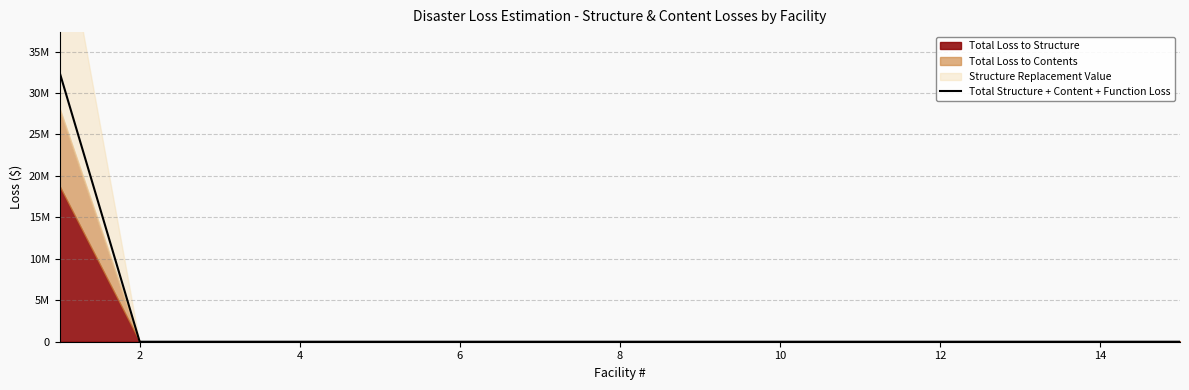

True or false: there are more than 0 points higher than both neighbors.

False